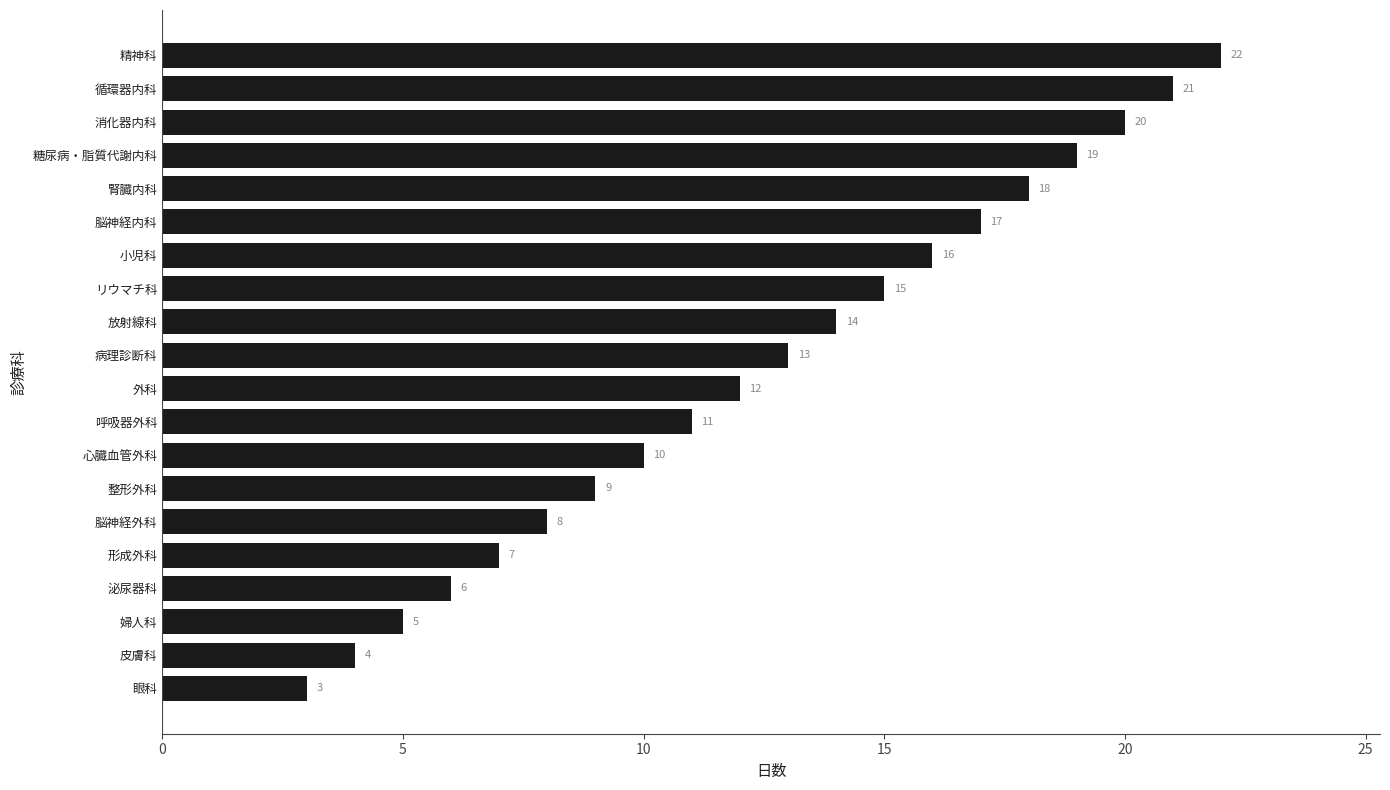

Reading bottom to top, what are all the values shown in this chart?

3	4	5	6	7	8	9	10	11	12	13	14	15	16	17	18	19	20	21	22